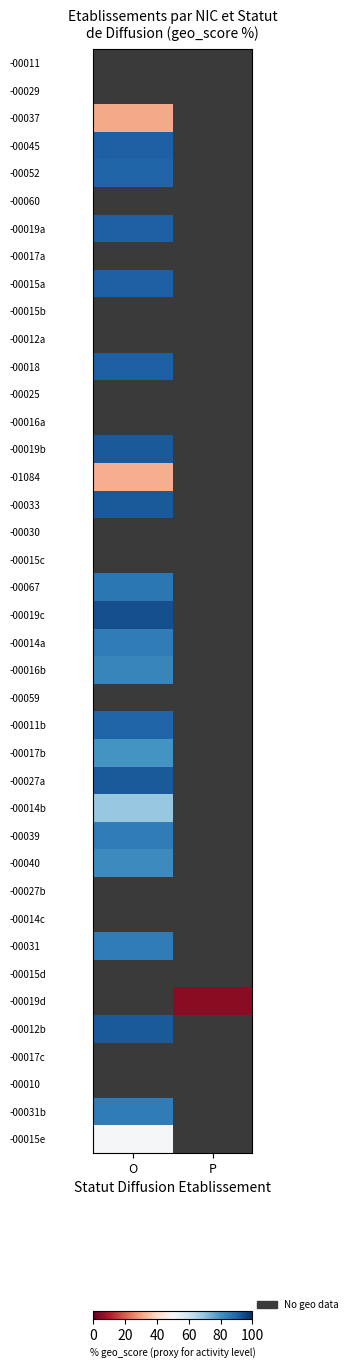

True or false: -00052 has a value of 21.4 at O.

False